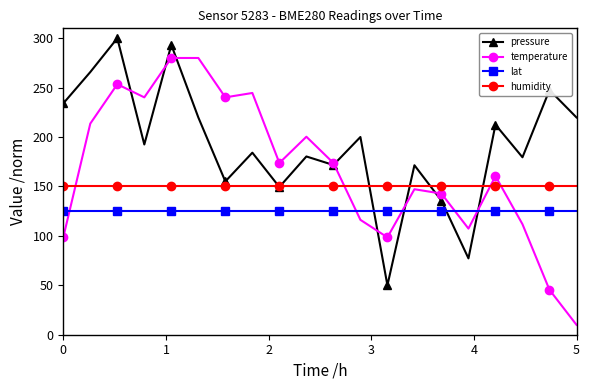

How many lines are shown in the chart?

4